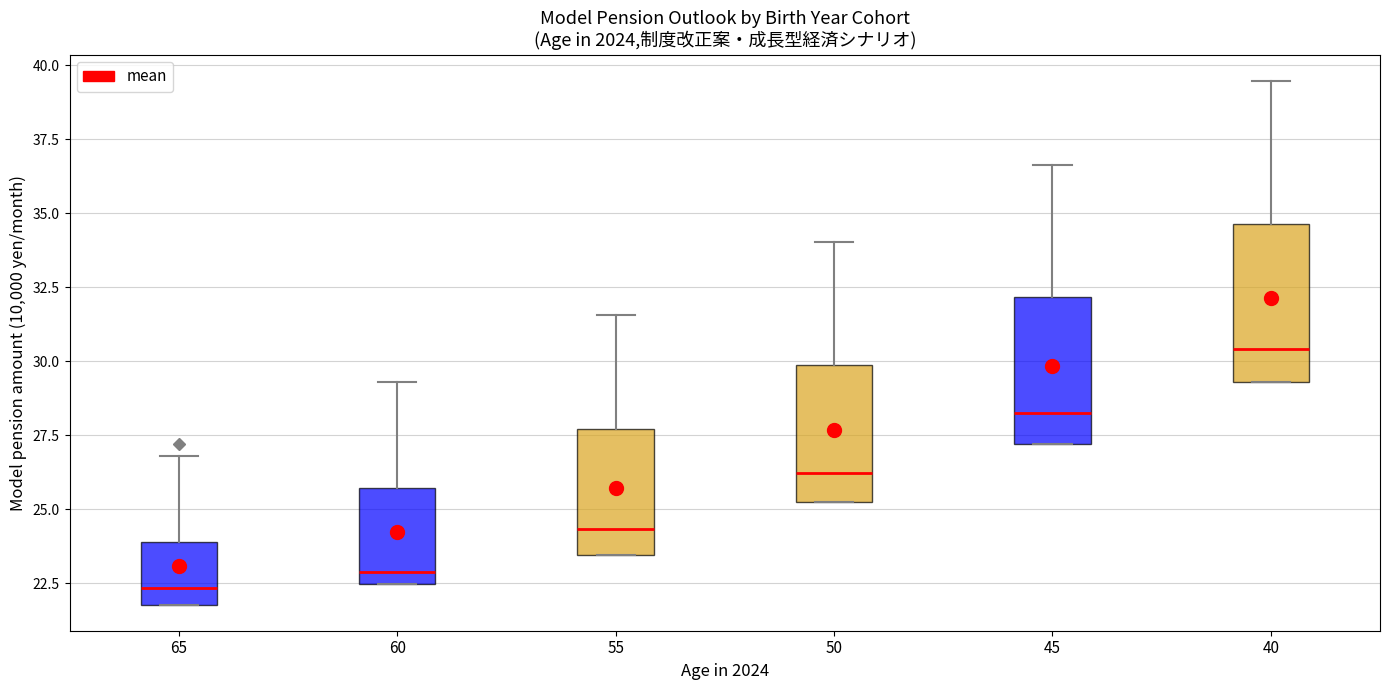

Which box's median line is the lowest?

65